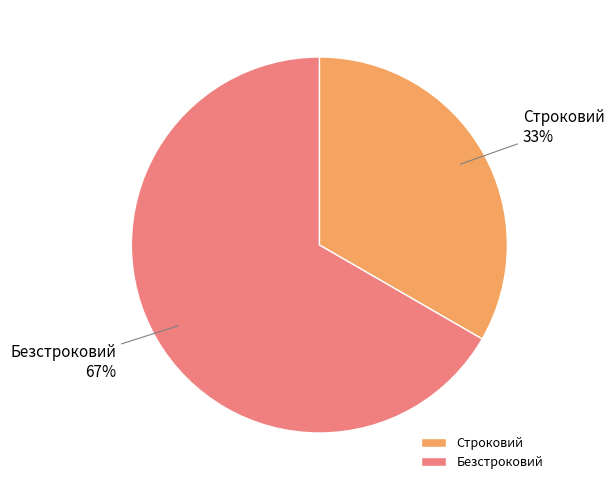

What percentage is the Безстроковий slice, to the nearest percent?

67%